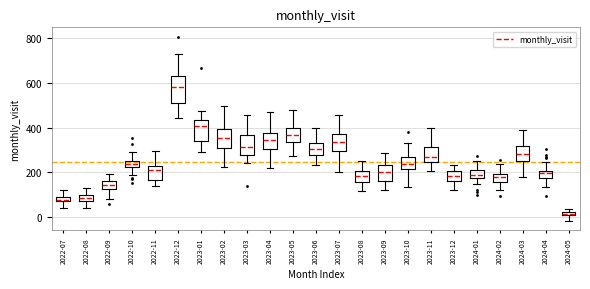

Where is the lower edge of the box for 2024-03 on the y-axis? The values are not printed on the chart, so give them approximately, as read against the axis.

260